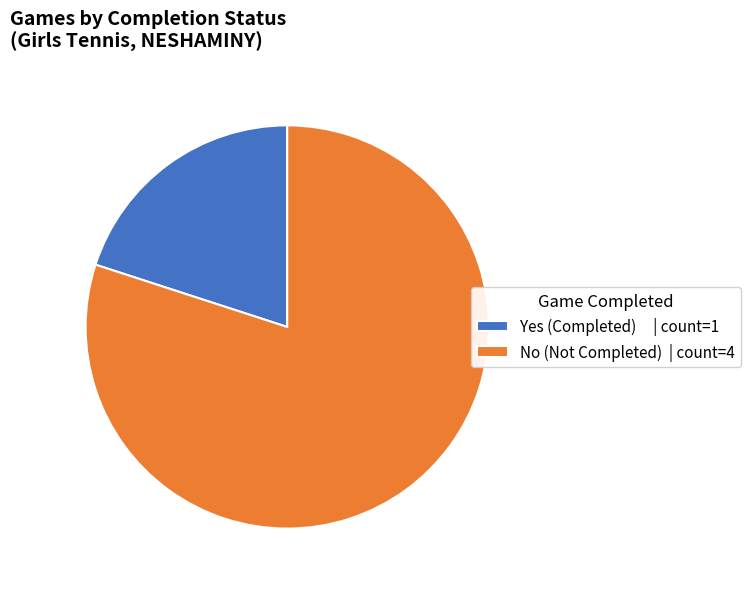

Does Yes represent more than half of the total?

No